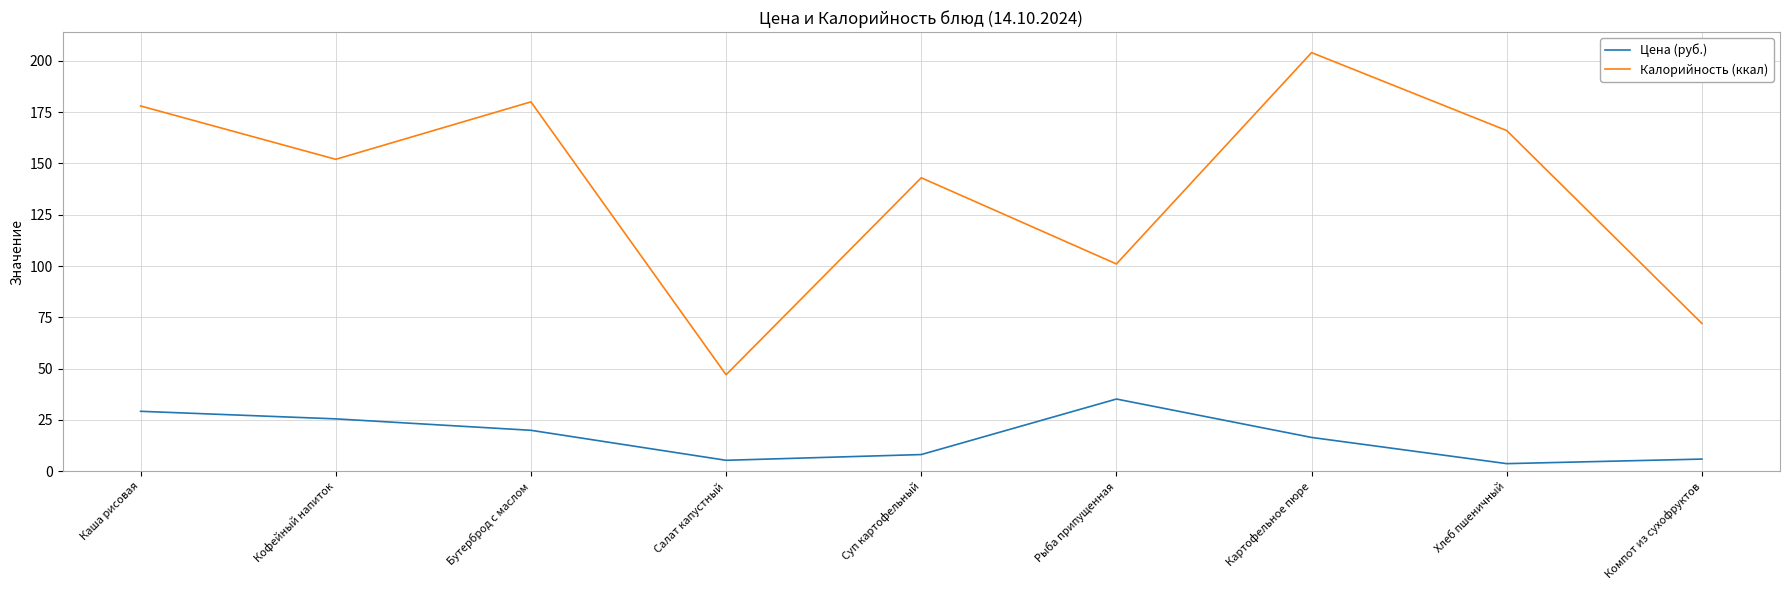

What is the maximum value shown in the chart?

204.0